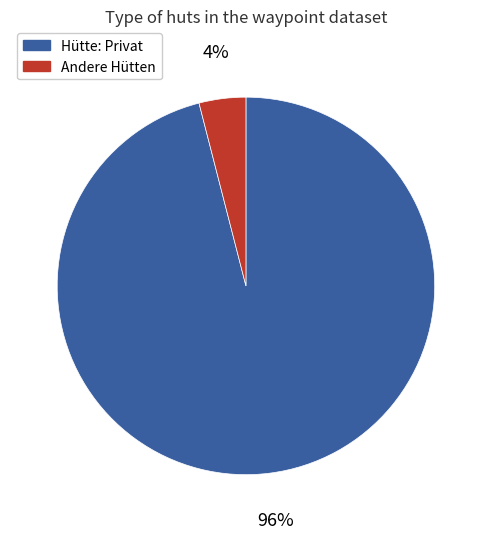

What percentage is the Hütte: Privat slice, to the nearest percent?

96%